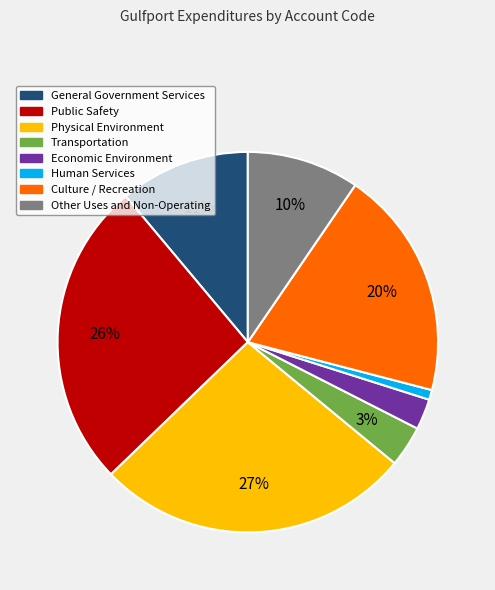

Which slice is the largest?

Physical Environment